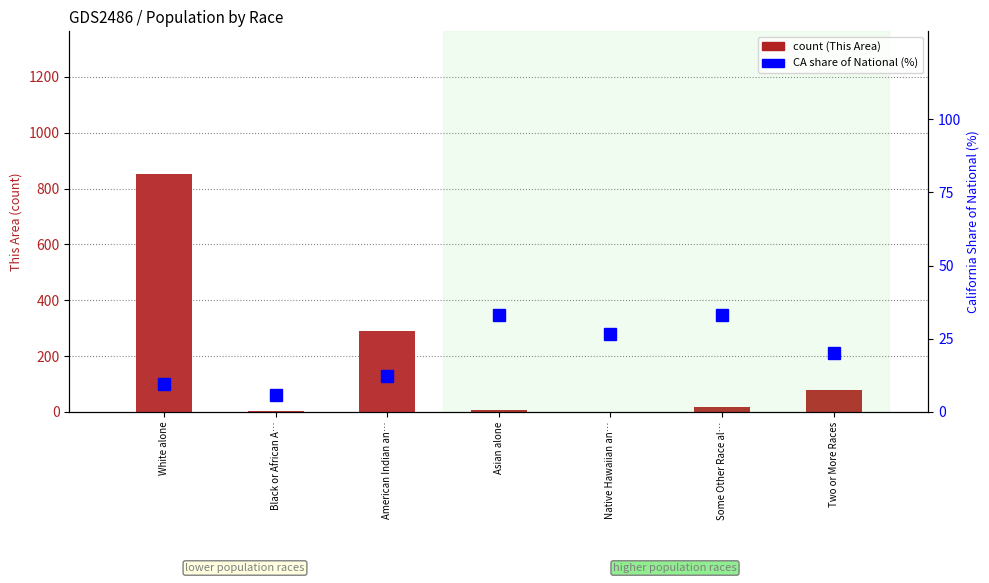

Reading right to left, transcribe all the data shown in this chart.

count: Two or More Races=79.0	Some Other Race al…=19.0	Native Hawaiian an…=1.0	Asian alone=7.0	American Indian an…=291.0	Black or African A…=2.0	White alone=852.0
percentile rank within the sample: Two or More Races=20.2	Some Other Race al…=33.1	Native Hawaiian an…=26.7	Asian alone=33.1	American Indian an…=12.4	Black or African A…=5.9	White alone=9.6